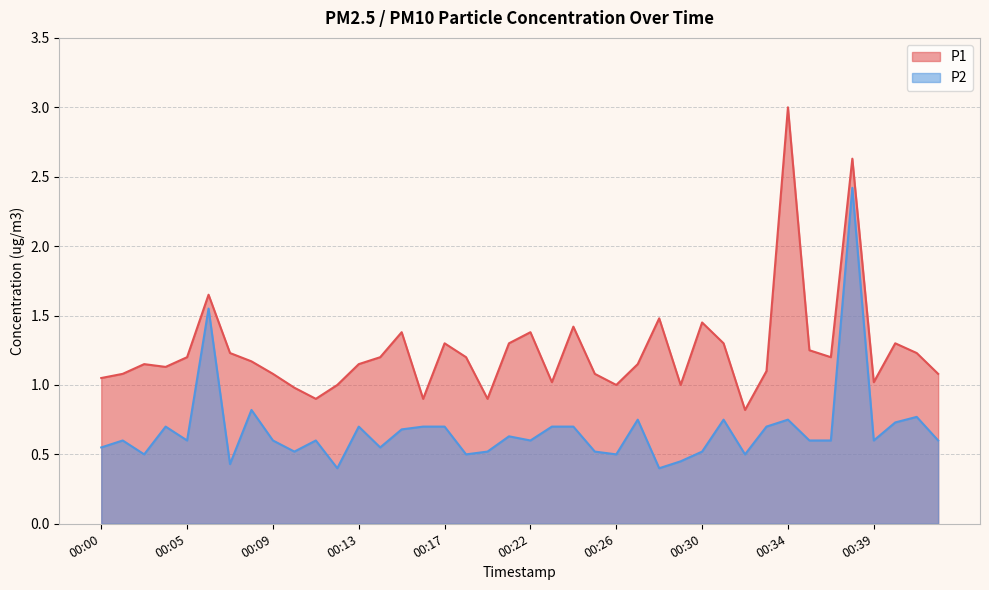

Which series has the widest spread of values?

P1